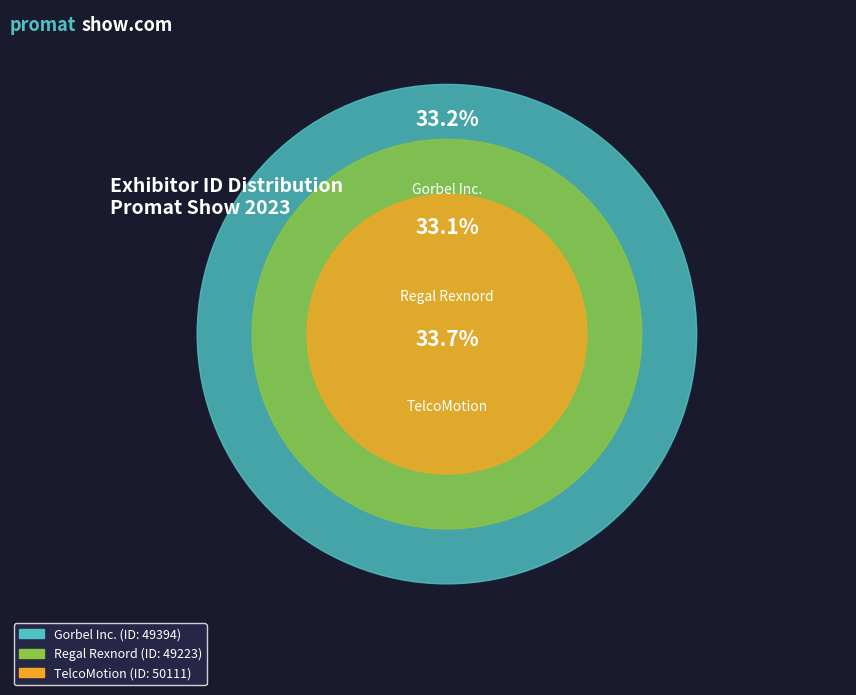

What percentage is the Regal Rexnord slice, to the nearest percent?

33%